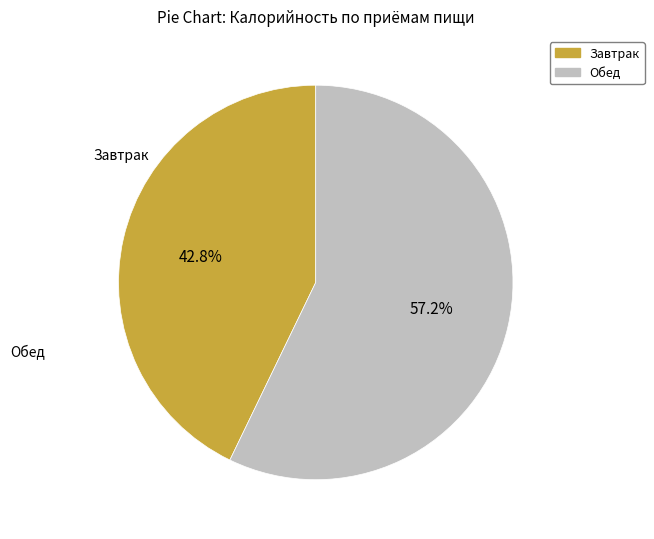

Does Обед represent more than half of the total?

Yes